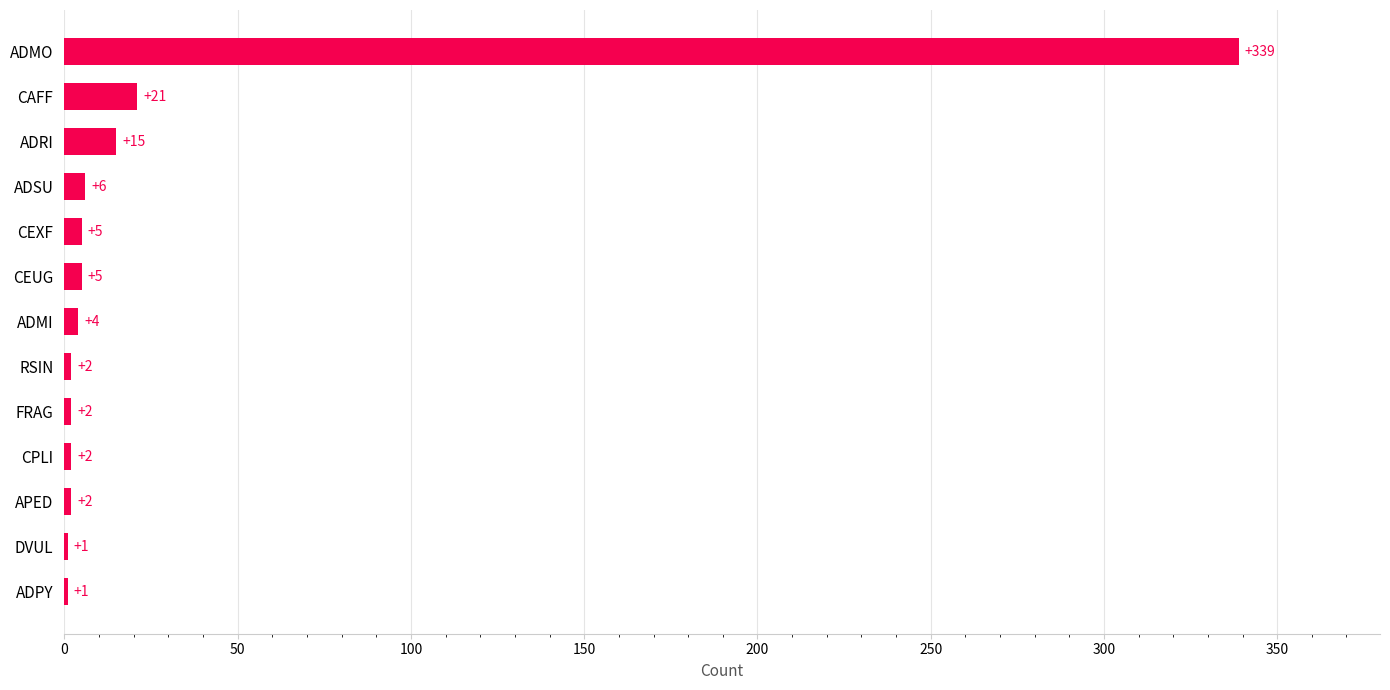

Does the chart contain stacked bars?

No